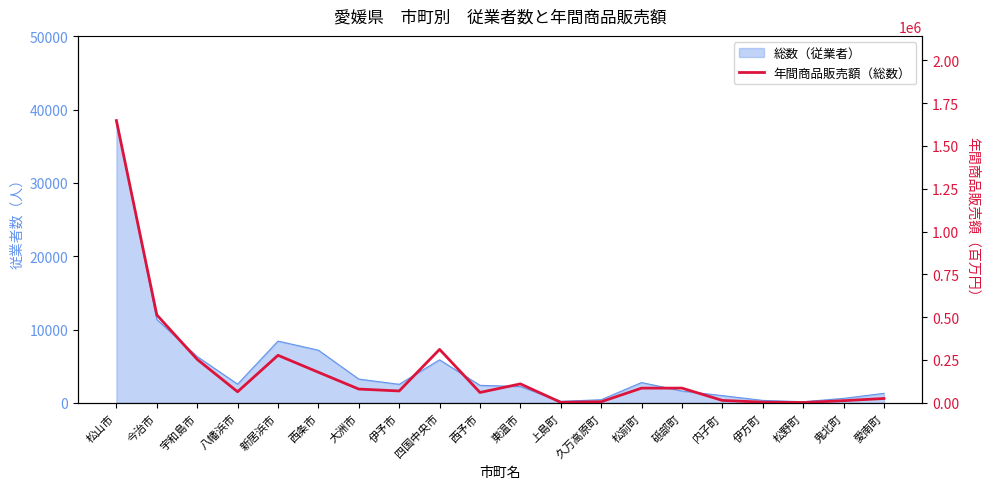

Where is the first local minimum?

八幡浜市